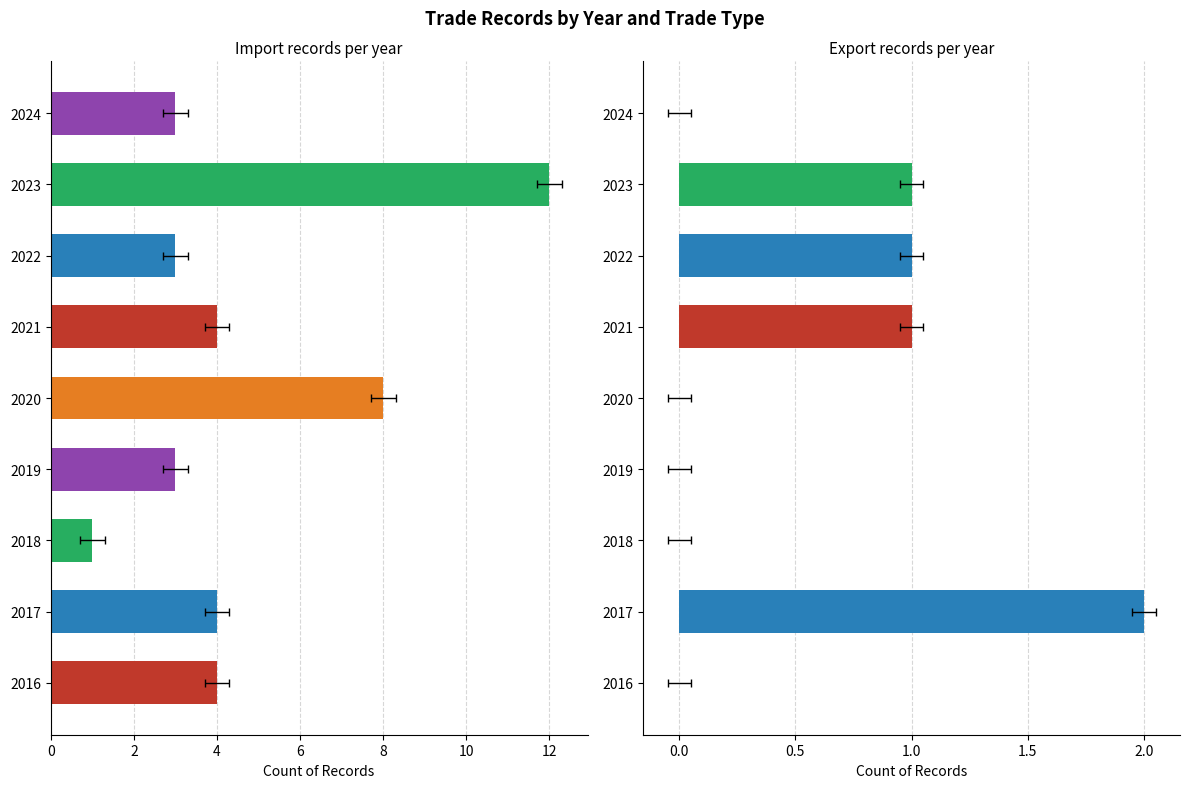

Rank the series by their average value, from highest to lowest.

Import, Export